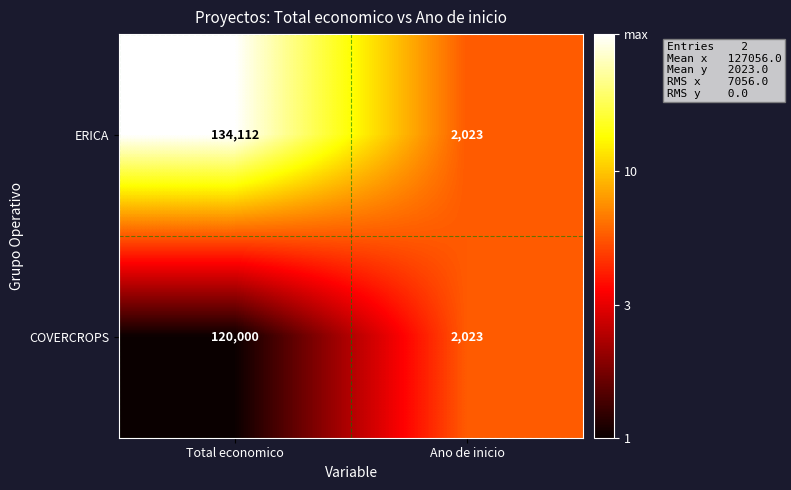

Which series has the widest spread of values?

ERICA